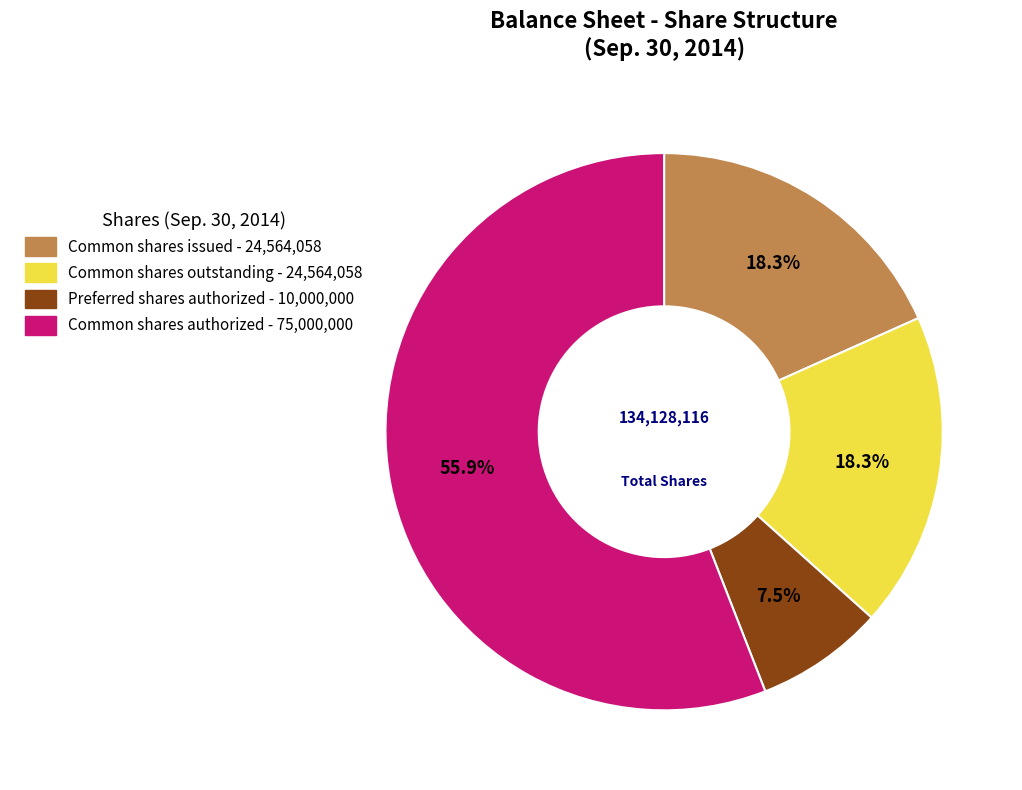

To the nearest percent, what is the average slice percentage?

25%